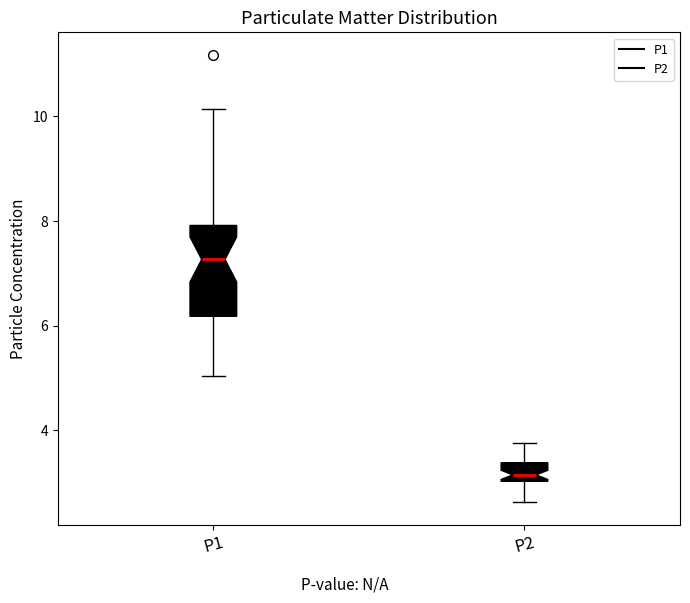

Which box is the tallest, from its lower edge to its upper edge?

P1